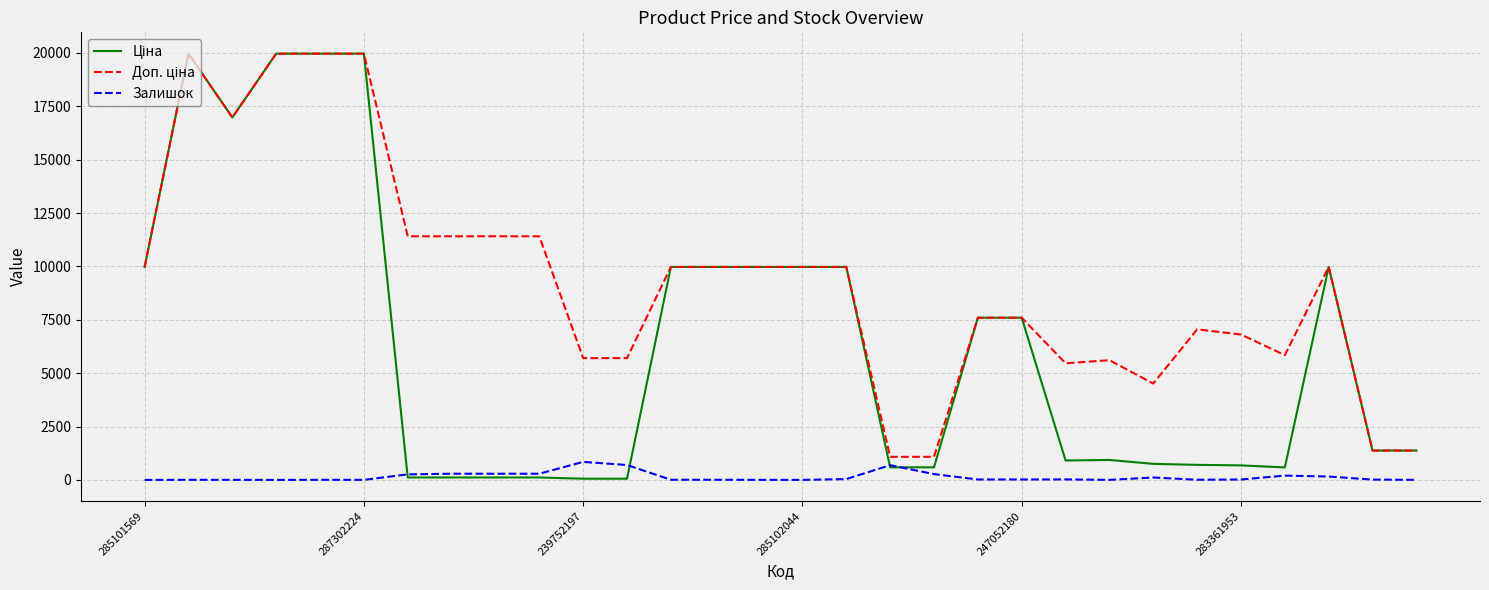

What is the difference between the maximum and minimum values in the Залишок series?

845.0